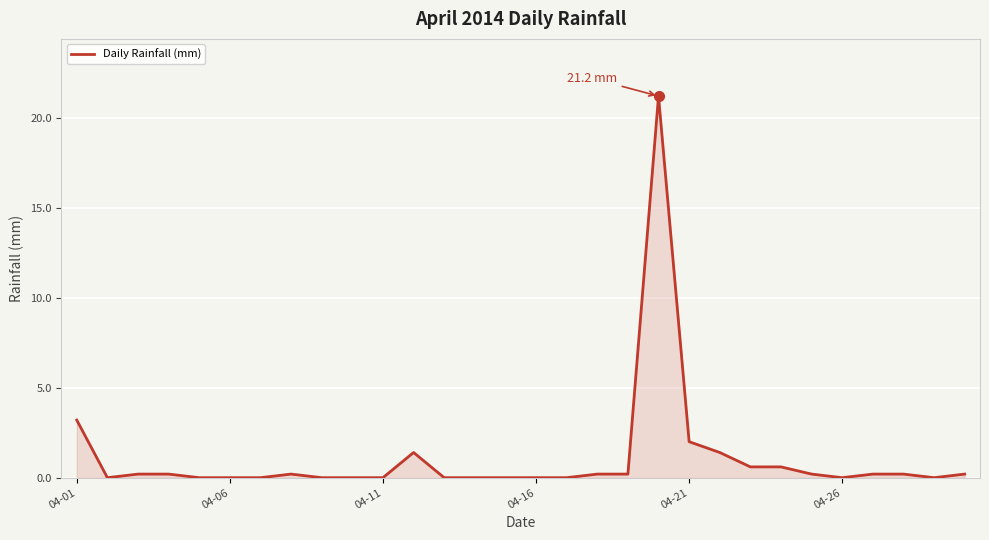

What is the greatest value displayed?

21.2